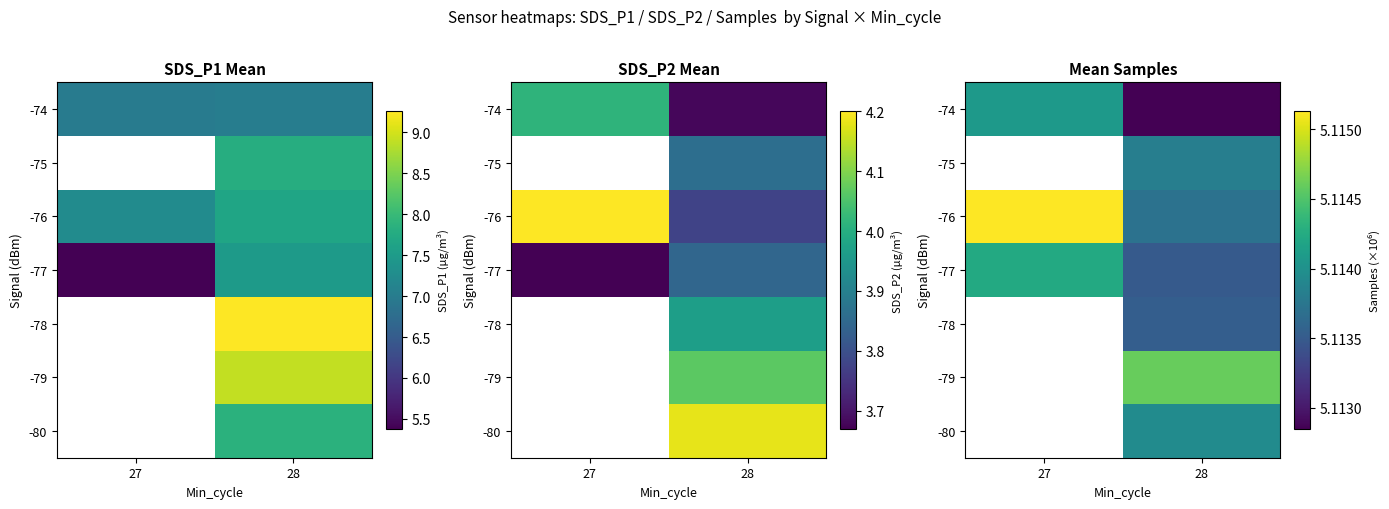

What is the smallest value displayed?

5.1